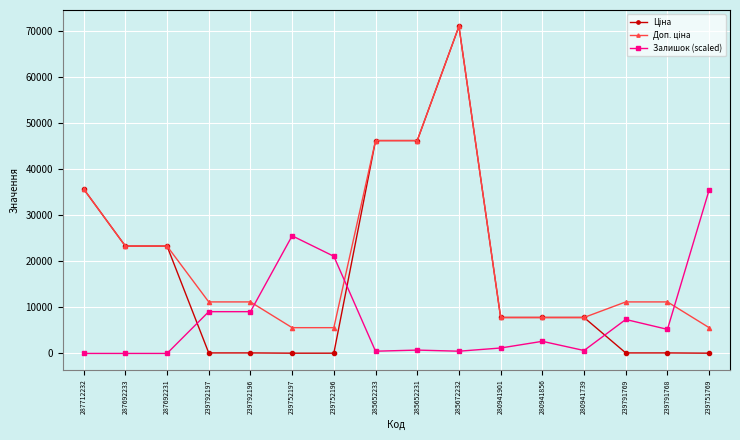

What is the greatest value displayed?

70906.0